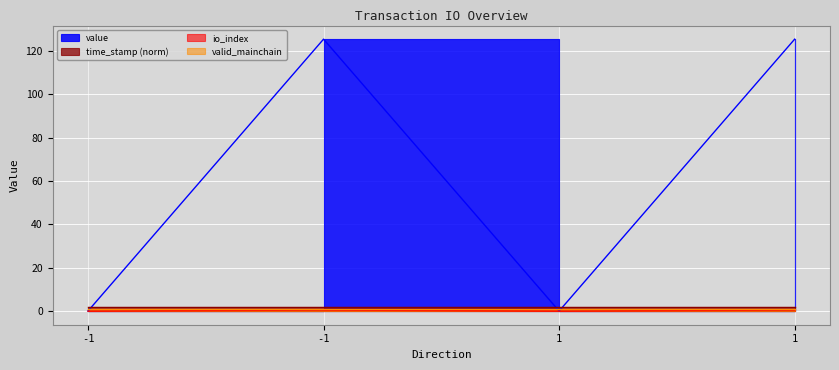

At which label is io_index closest to 62?

-1